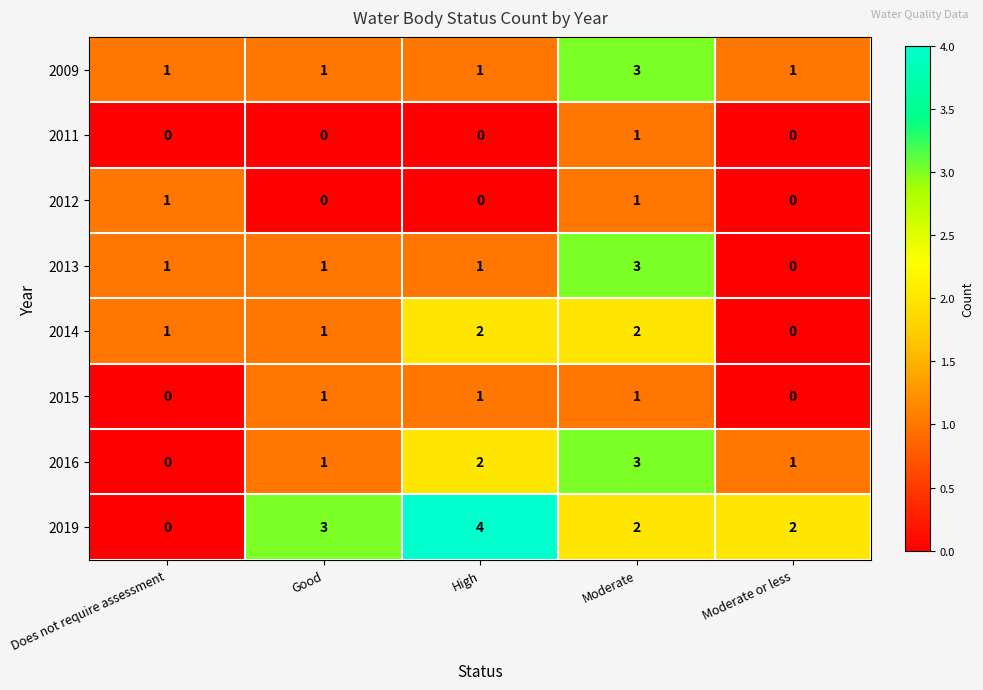

At which category is the sum across all series the highest?

Moderate